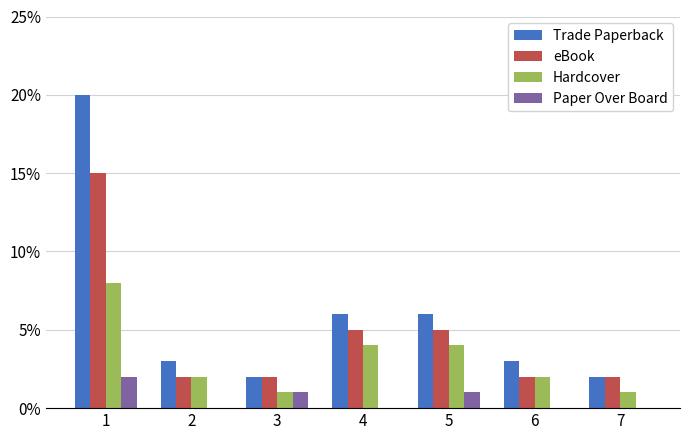

What is the approximate value of Trade Paperback at 1, to the nearest 5?

20